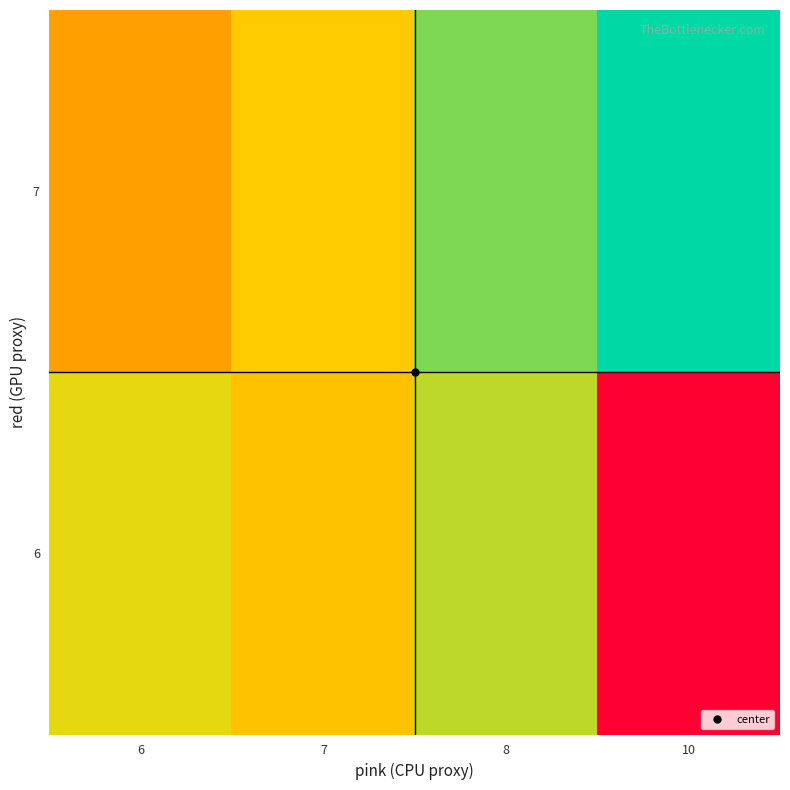

What is the greatest value displayed?

12.0